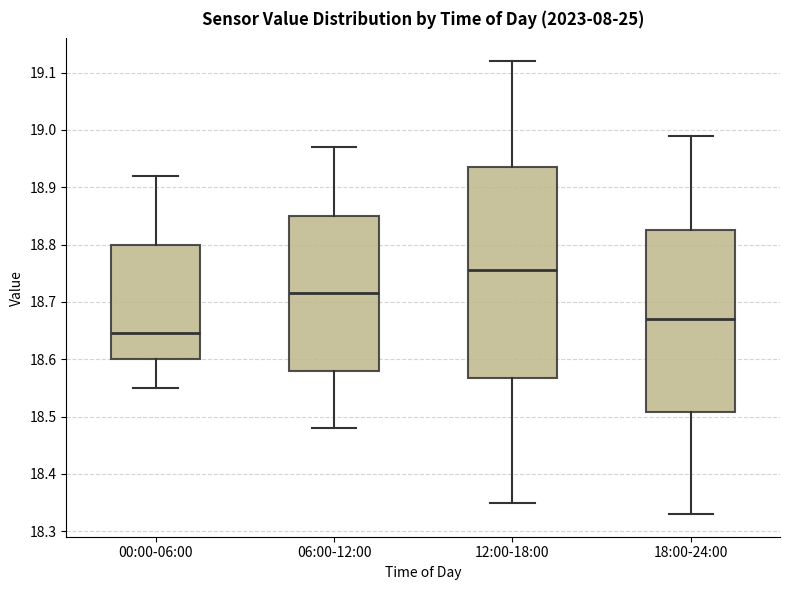

Which box is the tallest, from its lower edge to its upper edge?

12:00-18:00